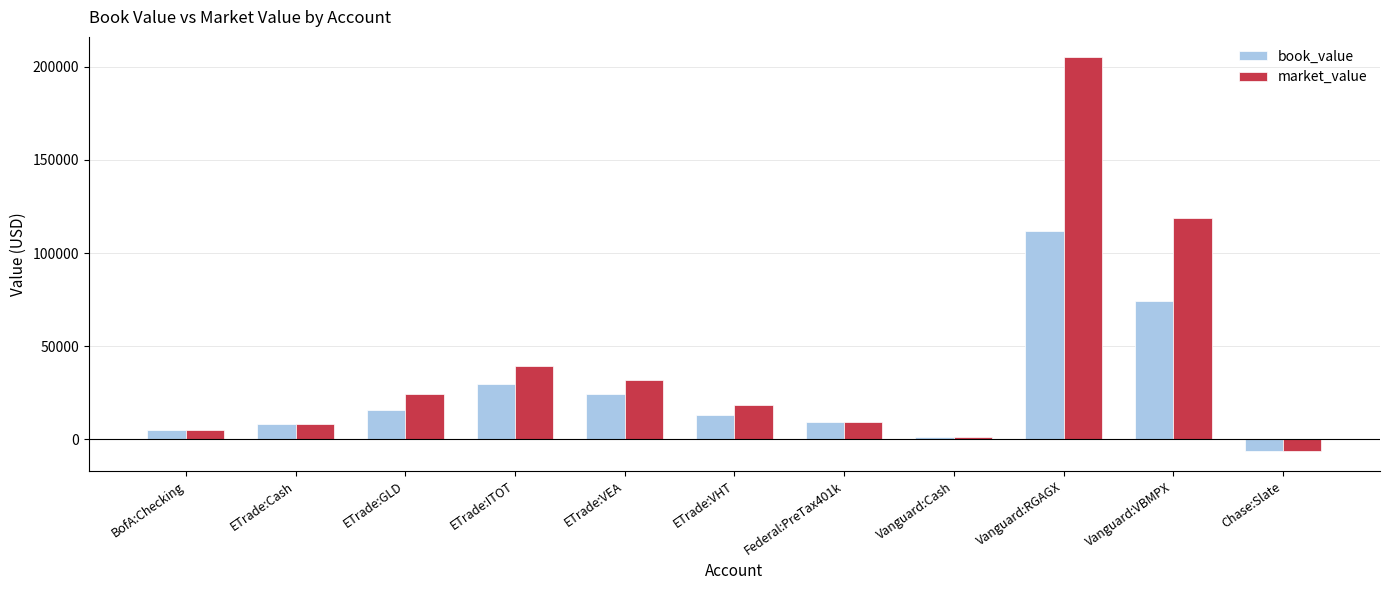

What is the spread (max minus min) of values at ETrade:GLD?

8983.7